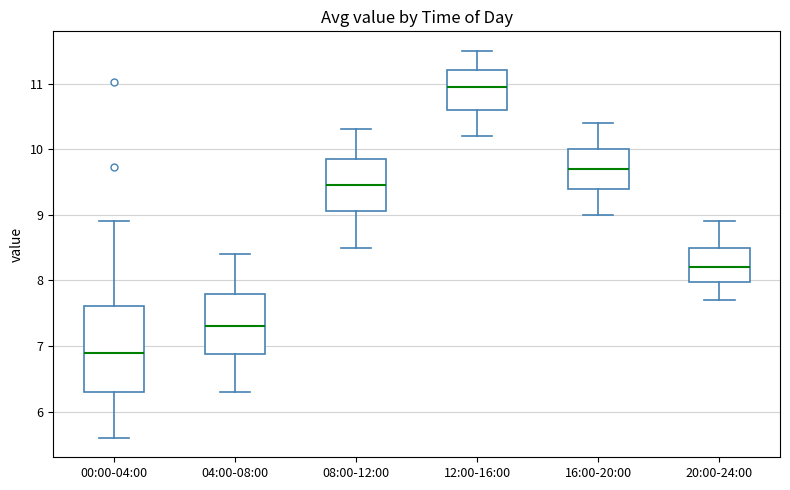

Reading left to right, read every box against the y-axis: the position of its median line, the range the box covers, and the ends of its whiskers. The values are not printed on the chart, so give them approximately, as read against the axis.

00:00-04:00: median 6.9, box 6.3 to 7.6, whiskers 5.6 to 8.9
04:00-08:00: median 7.3, box 6.9 to 7.8, whiskers 6.3 to 8.4
08:00-12:00: median 9.5, box 9.1 to 9.9, whiskers 8.5 to 10.3
12:00-16:00: median 11.0, box 10.6 to 11.2, whiskers 10.2 to 11.5
16:00-20:00: median 9.7, box 9.4 to 10.0, whiskers 9.0 to 10.4
20:00-24:00: median 8.2, box 8.0 to 8.5, whiskers 7.7 to 8.9